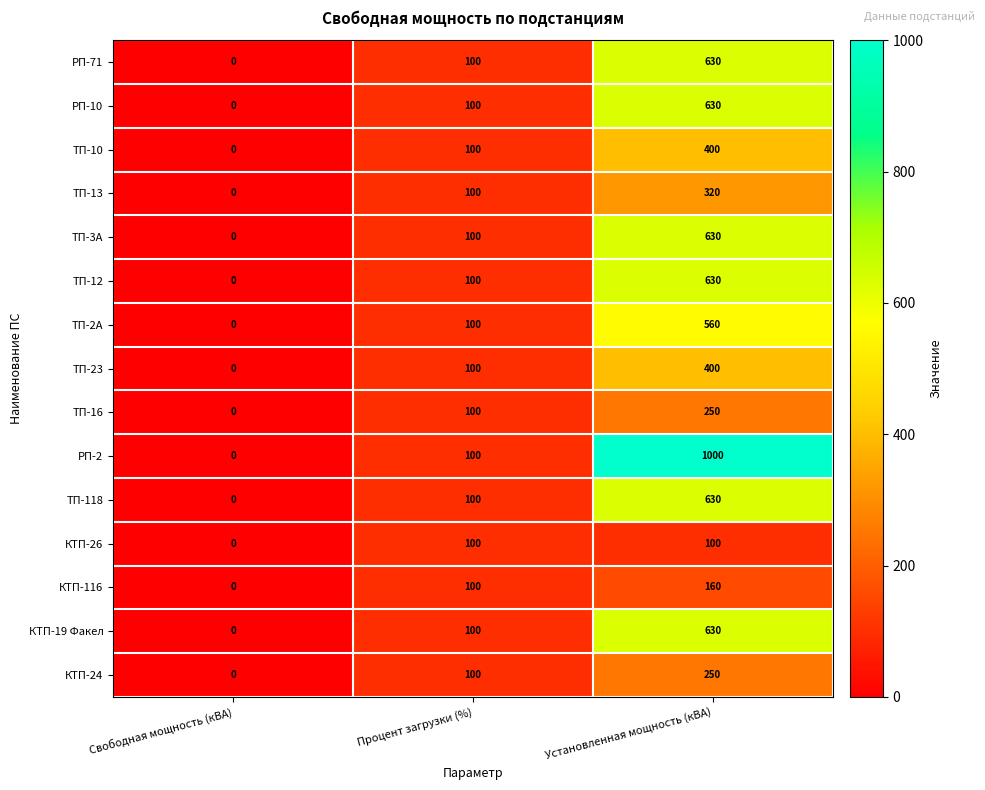

At which label is ТП-10 closest to 200?

Процент загрузки (%)